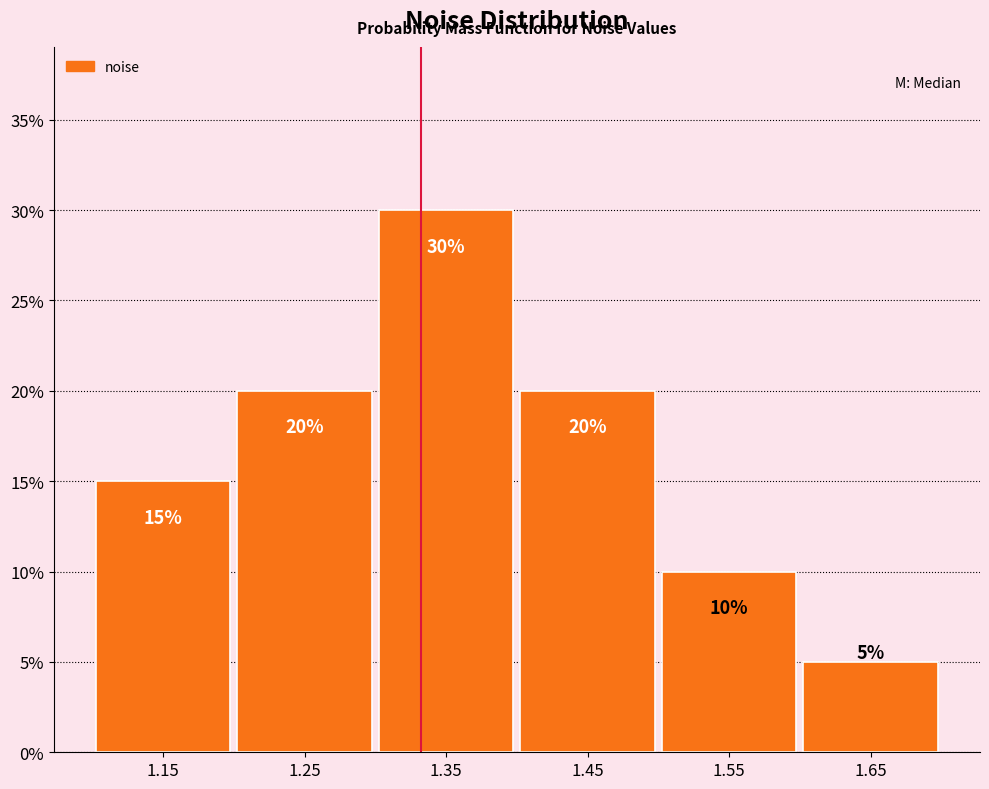

Over which range of the x-axis is the bar tallest?

1.3 to 1.4